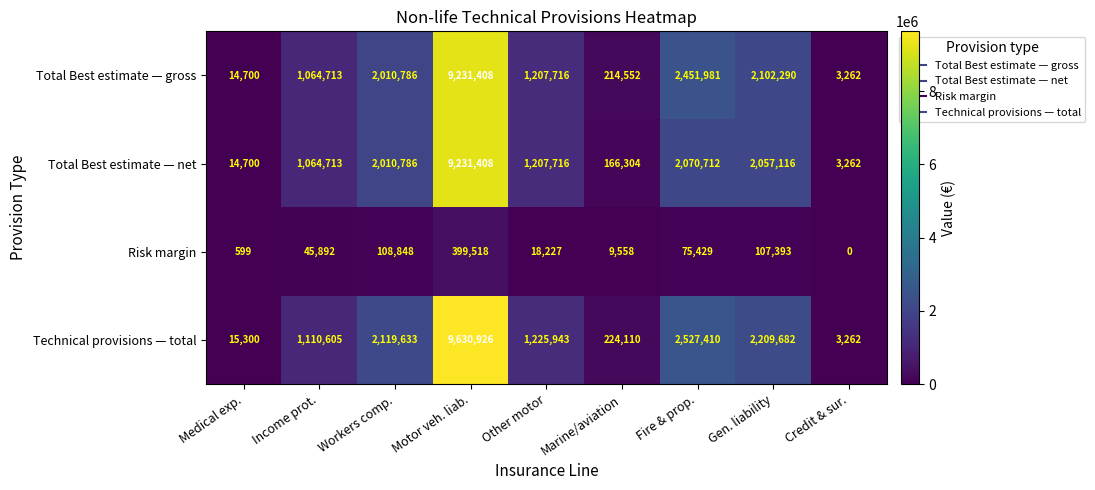

At how many categories does at least one series exceed 3954548?

1